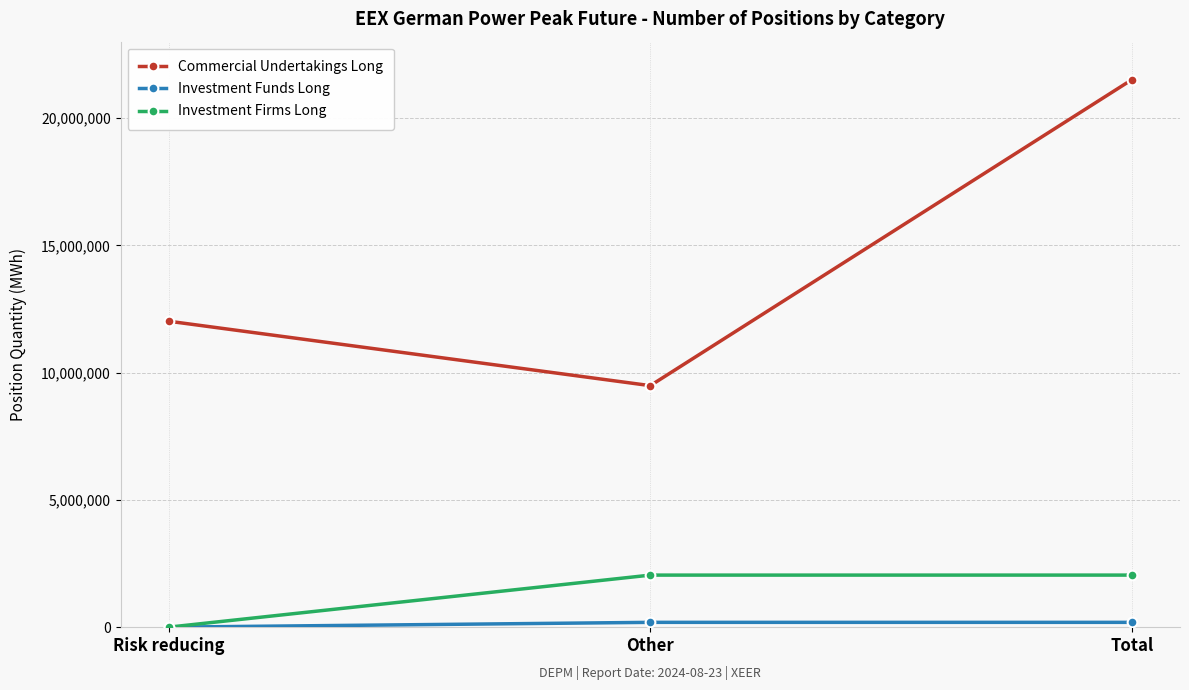

Does the chart display data point markers on the line(s)?

Yes